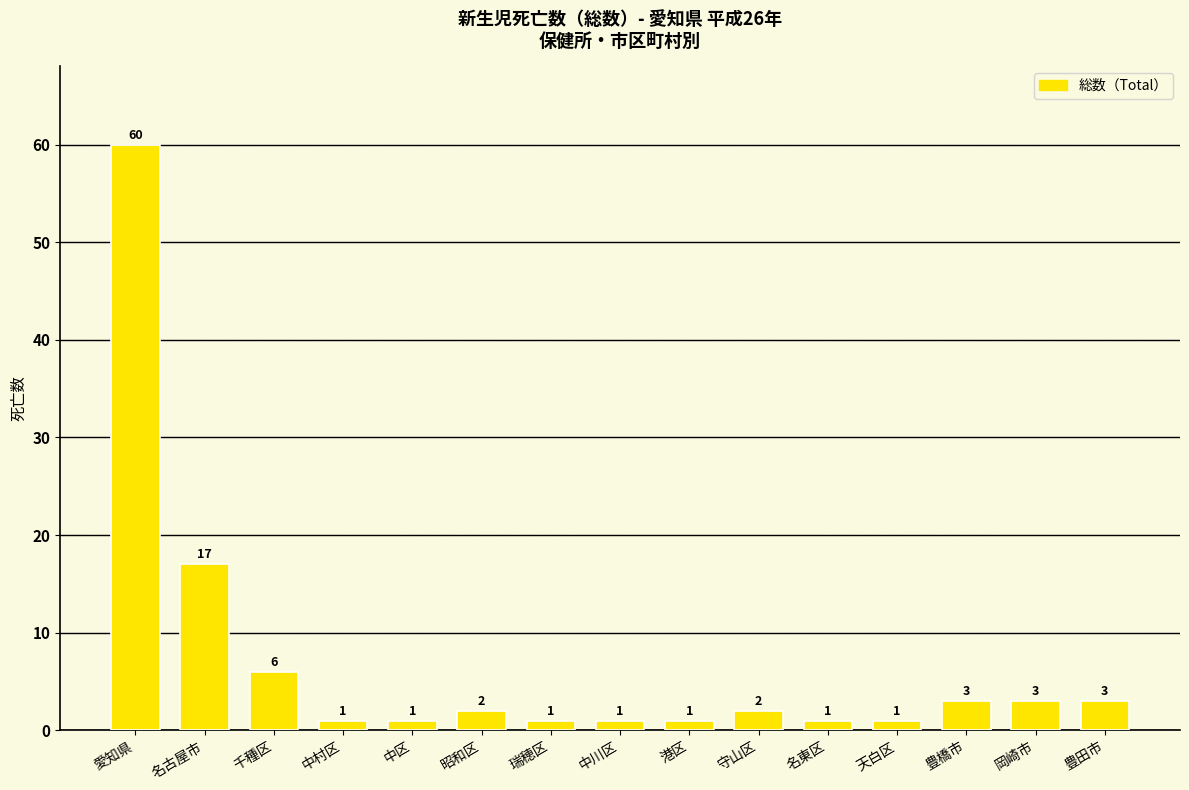

What is the greatest value displayed?

60